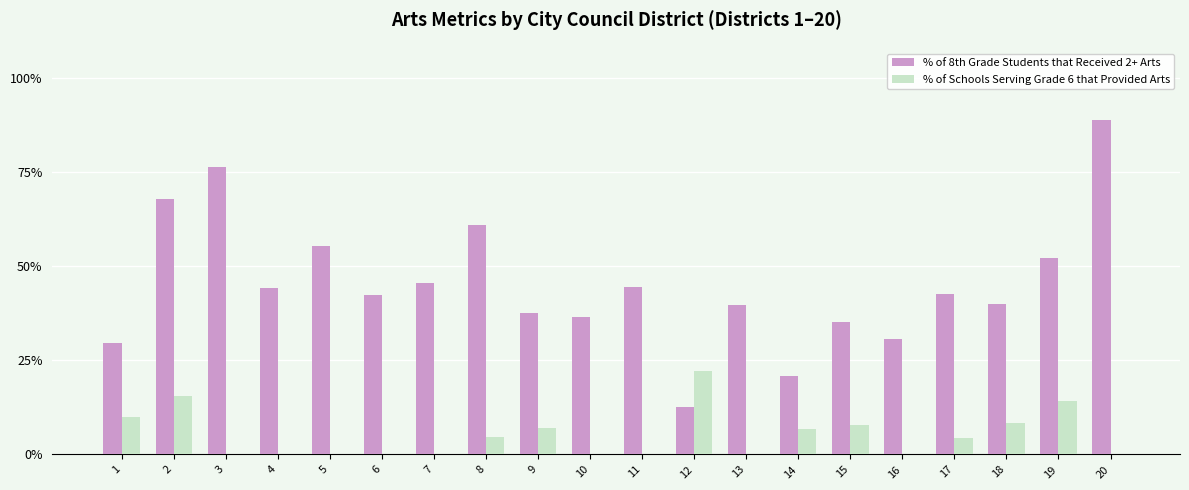

At which category is the sum across all series the highest?

20